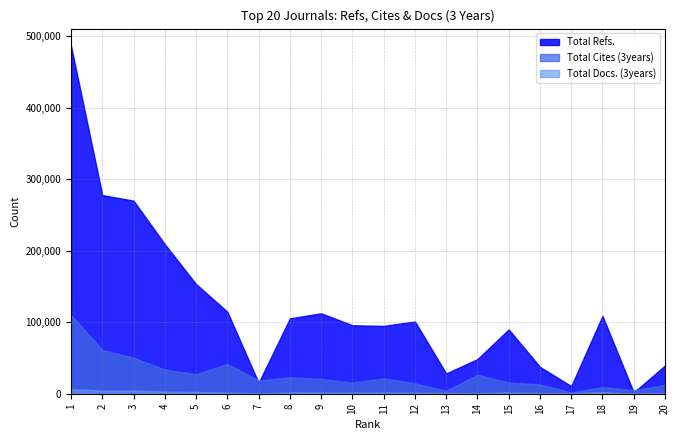

List the series in order of their peak value, lowest first.

Total Docs. (3years), Total Cites (3years), Total Refs.